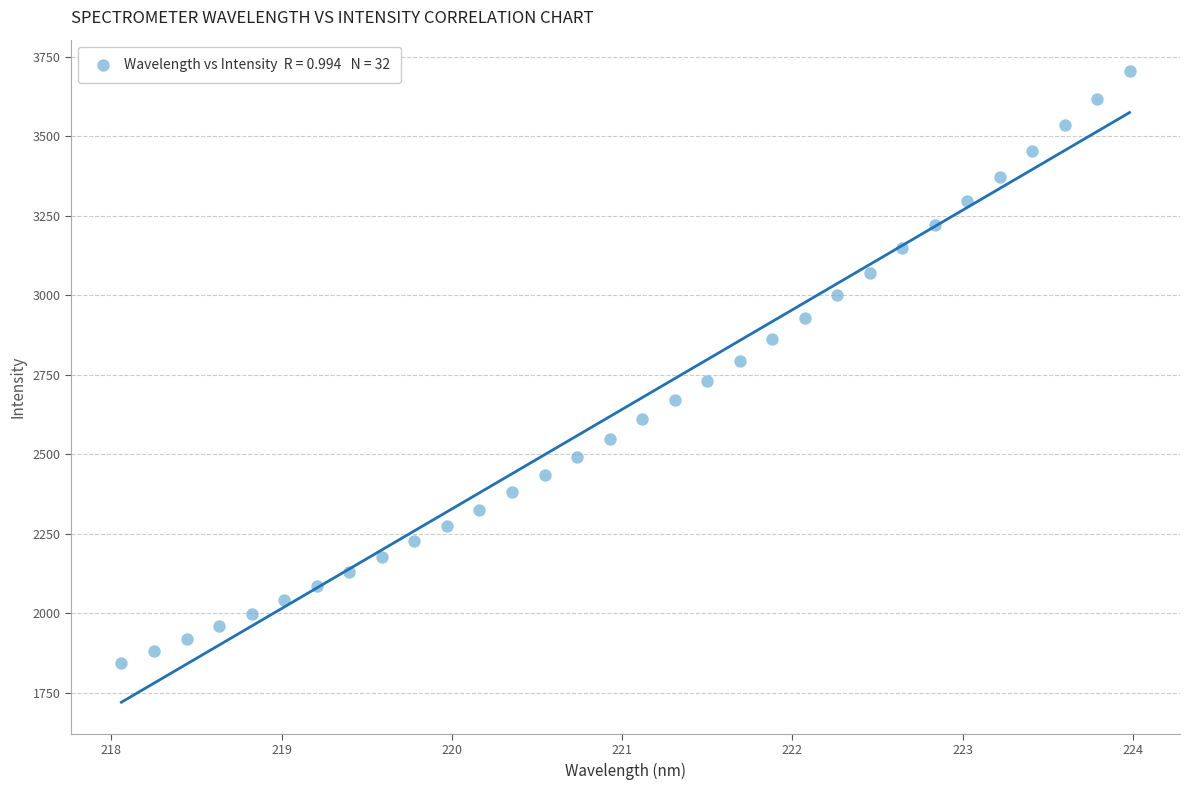

What is the range of Y values (max minus min)?

1861.2